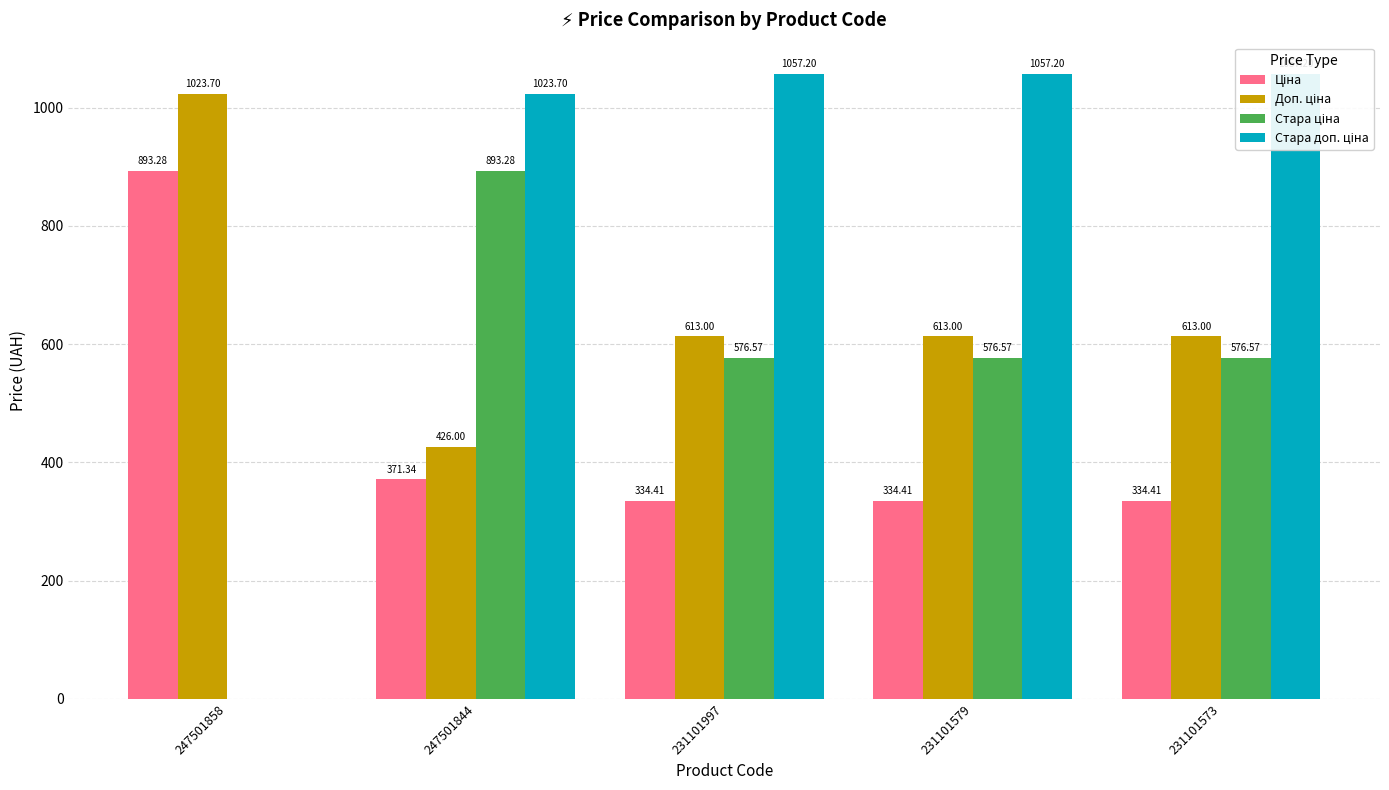

How many positive values does the Стара ціна series have?

4